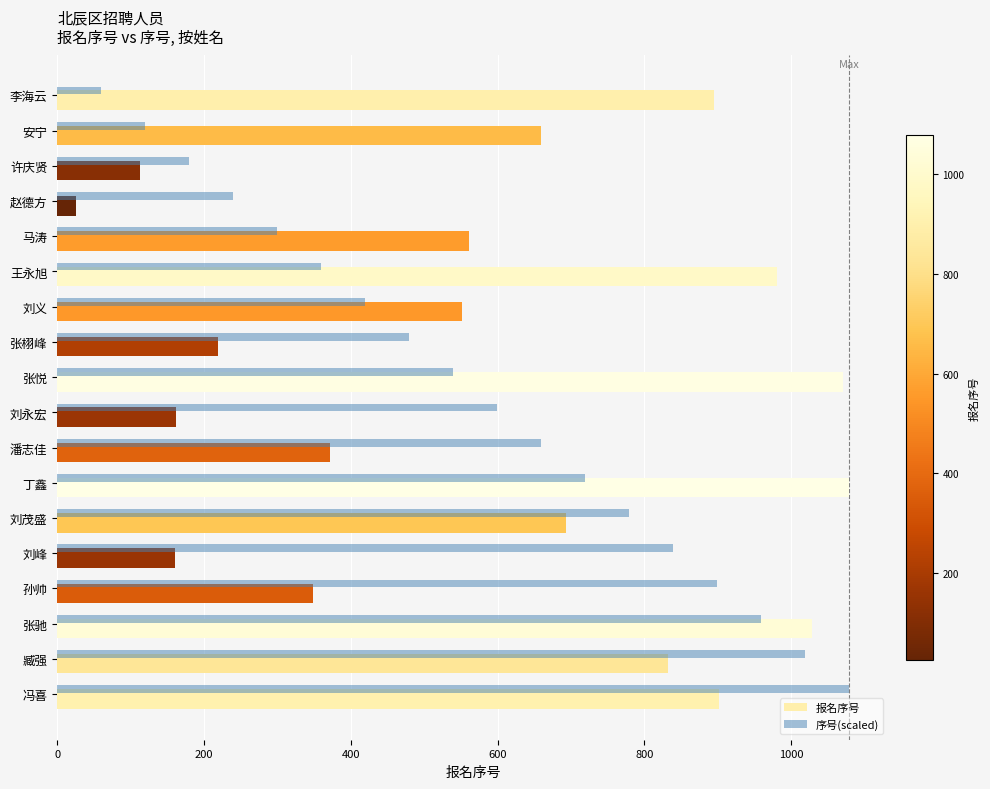

At how many categories does at least one series exceed 1037?

3